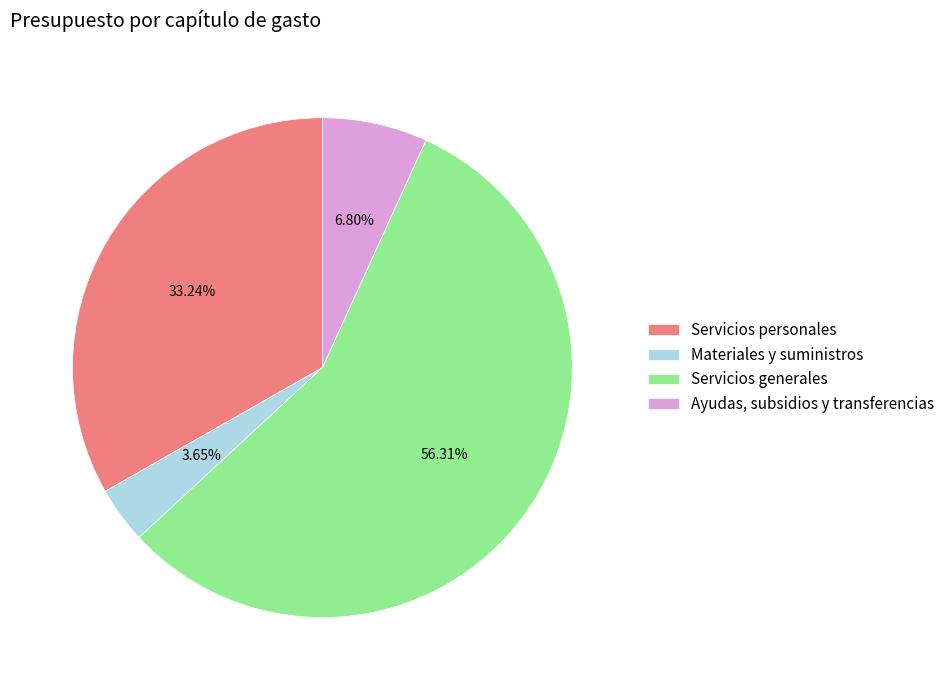

Which category has the smallest portion of the pie?

Materiales y suministros